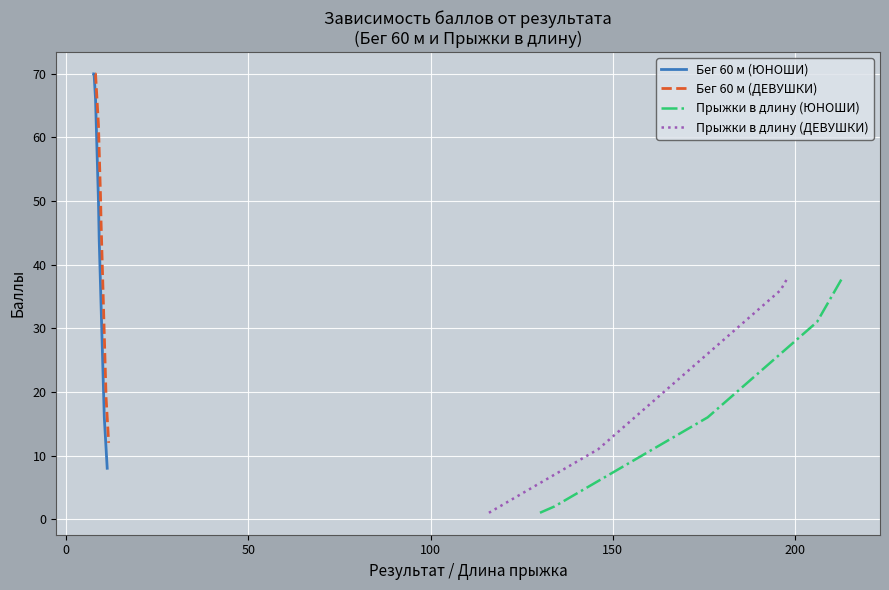

Count the number of data series in this chart.

4